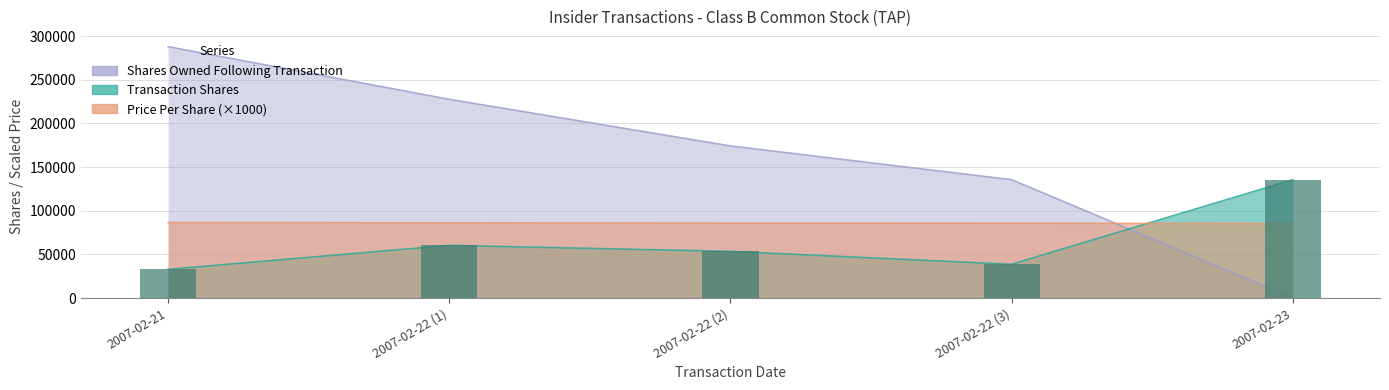

How many values in the transactionPricePerShare series exceed 85817?

3